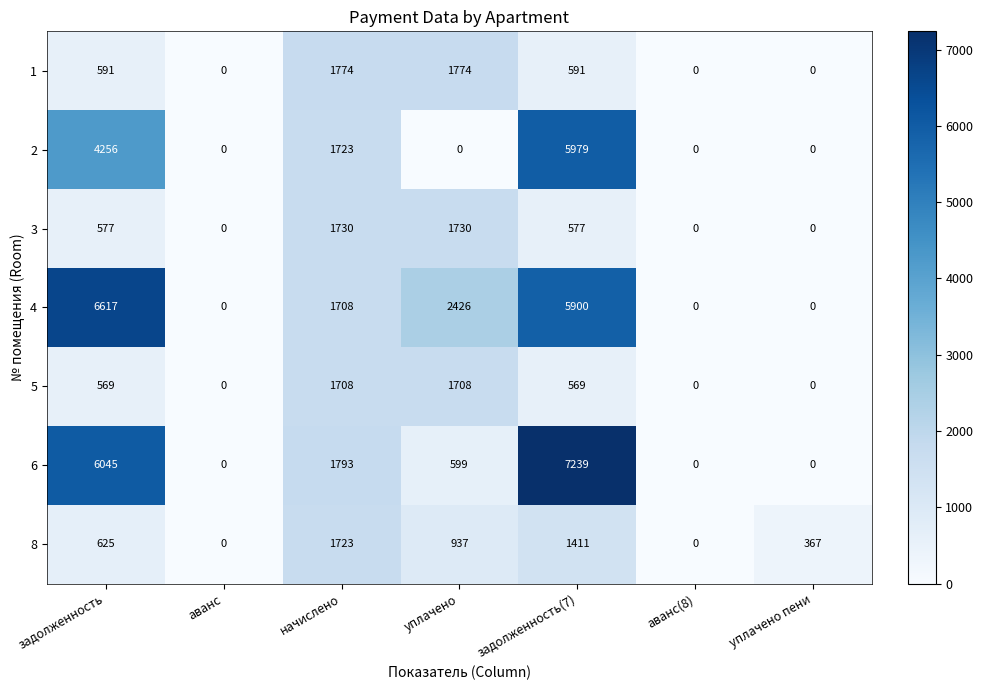

What is the average value of the 2 series?

1708